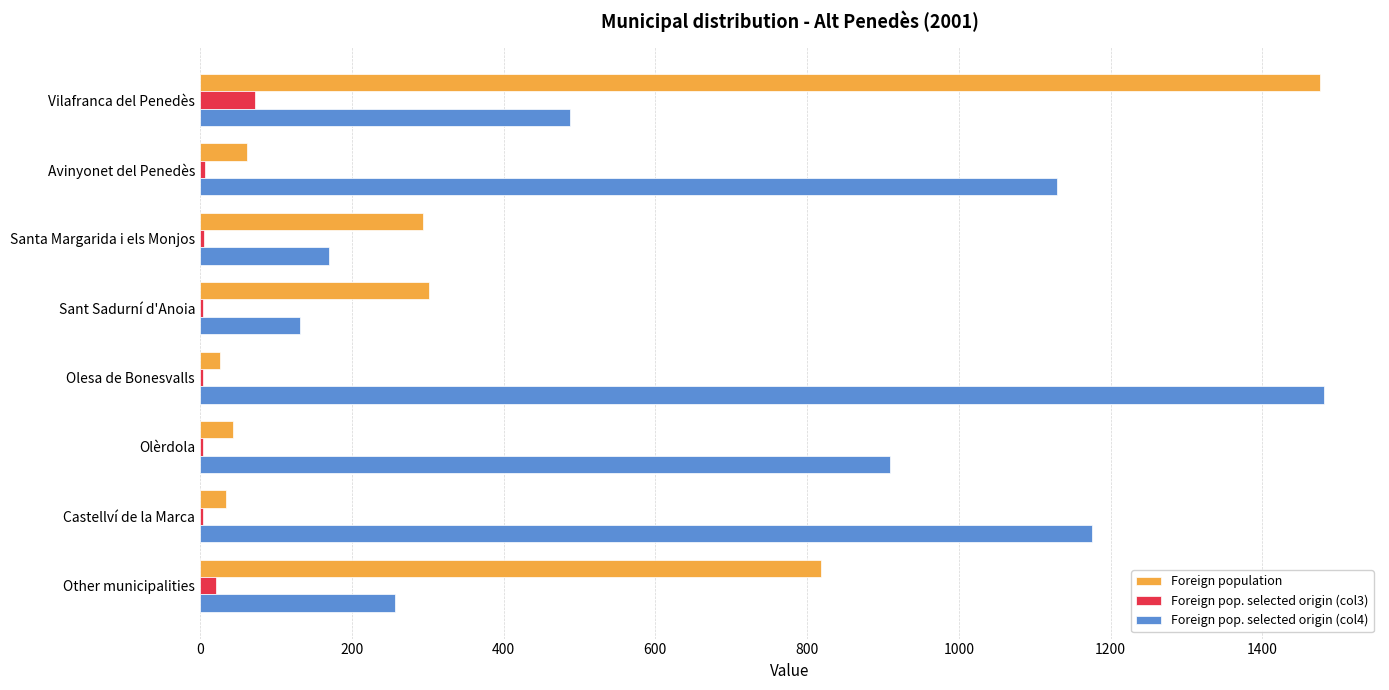

What is the sum of all Foreign population values?

3057